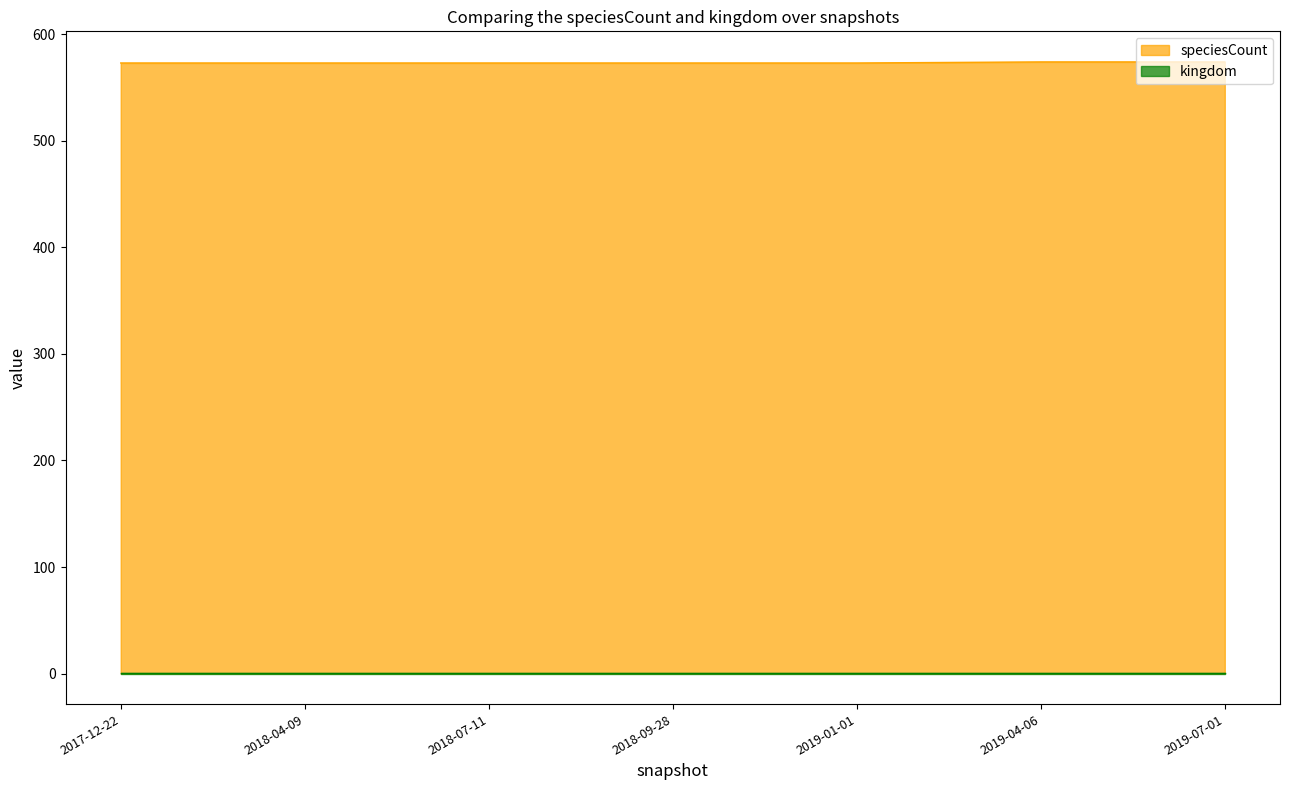

Is it true that the value at 2018-07-11 is 573?

True